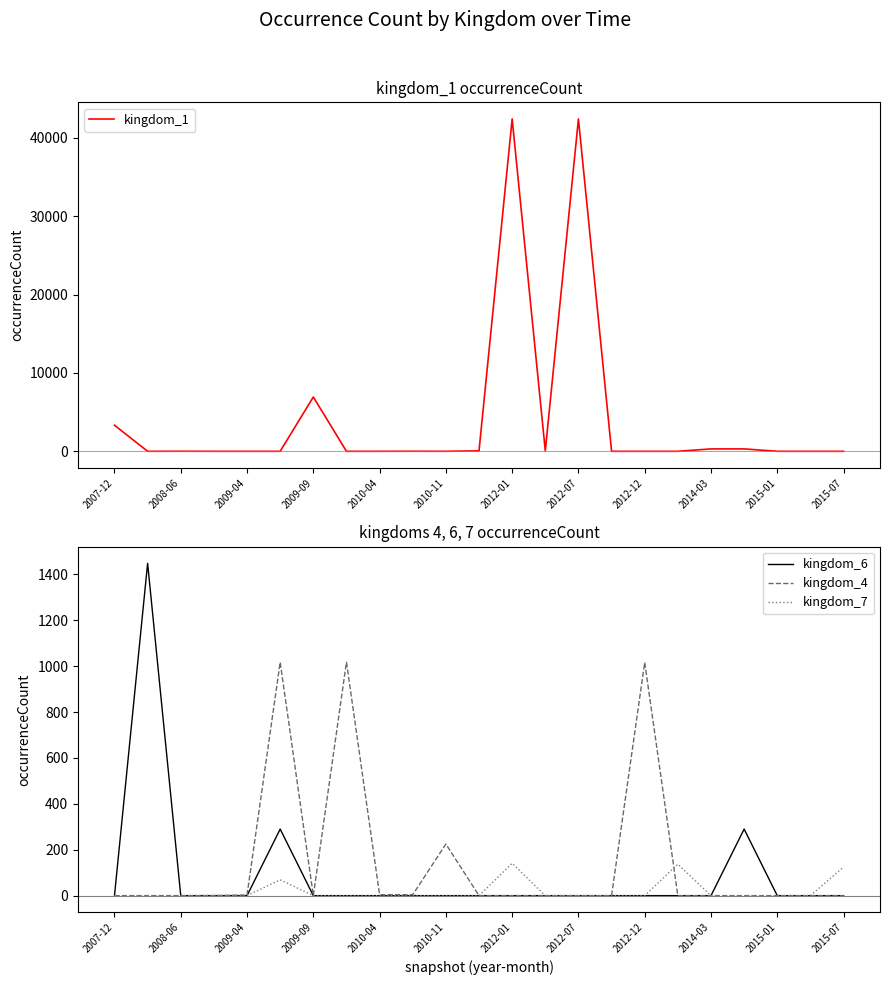

What is the difference between the maximum and minimum values in the kingdom_6 series?

1448